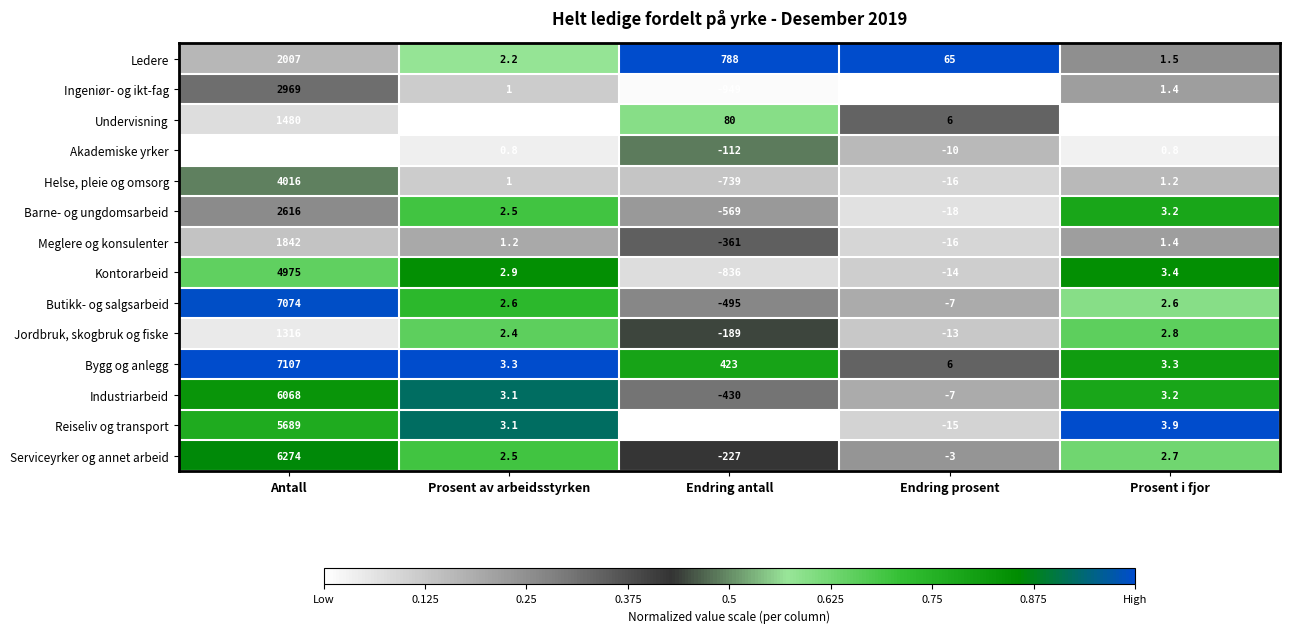

What is the total value across all series at Antall?

54457.0